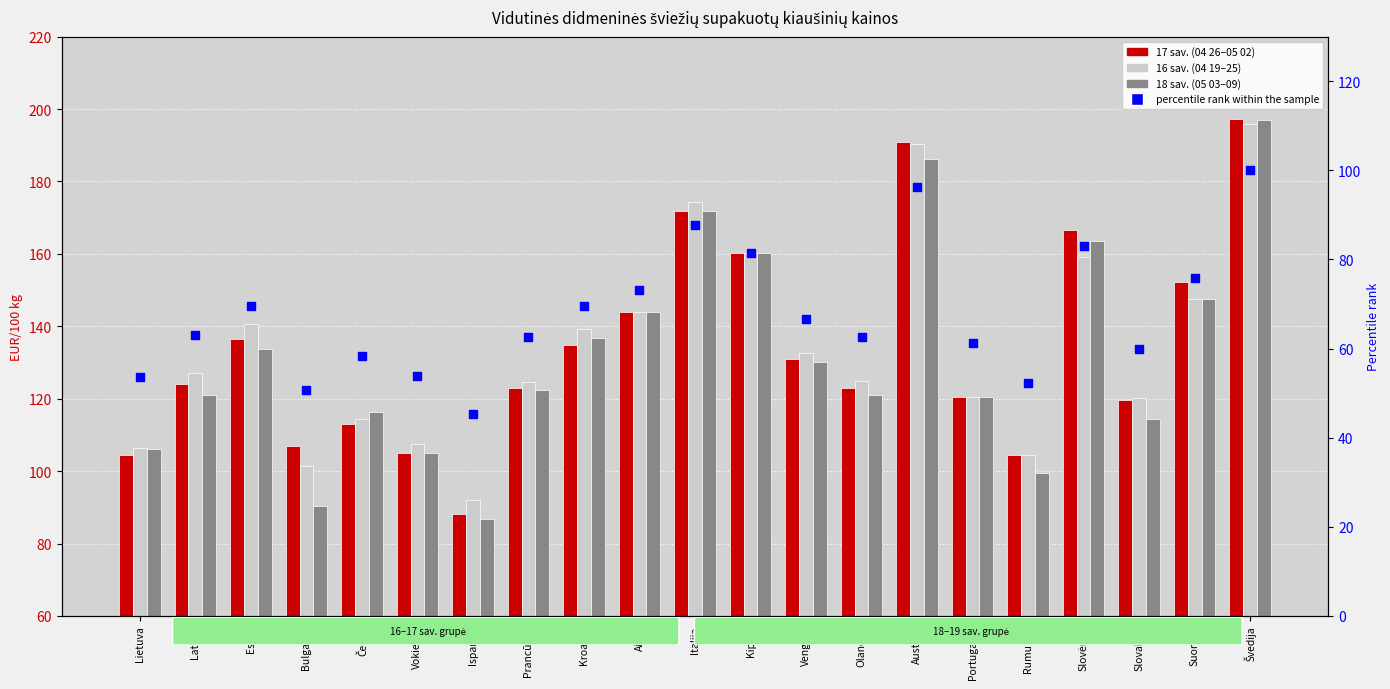

Which series reaches the maximum Y coordinate?

17 sav. (04 26–05 02)